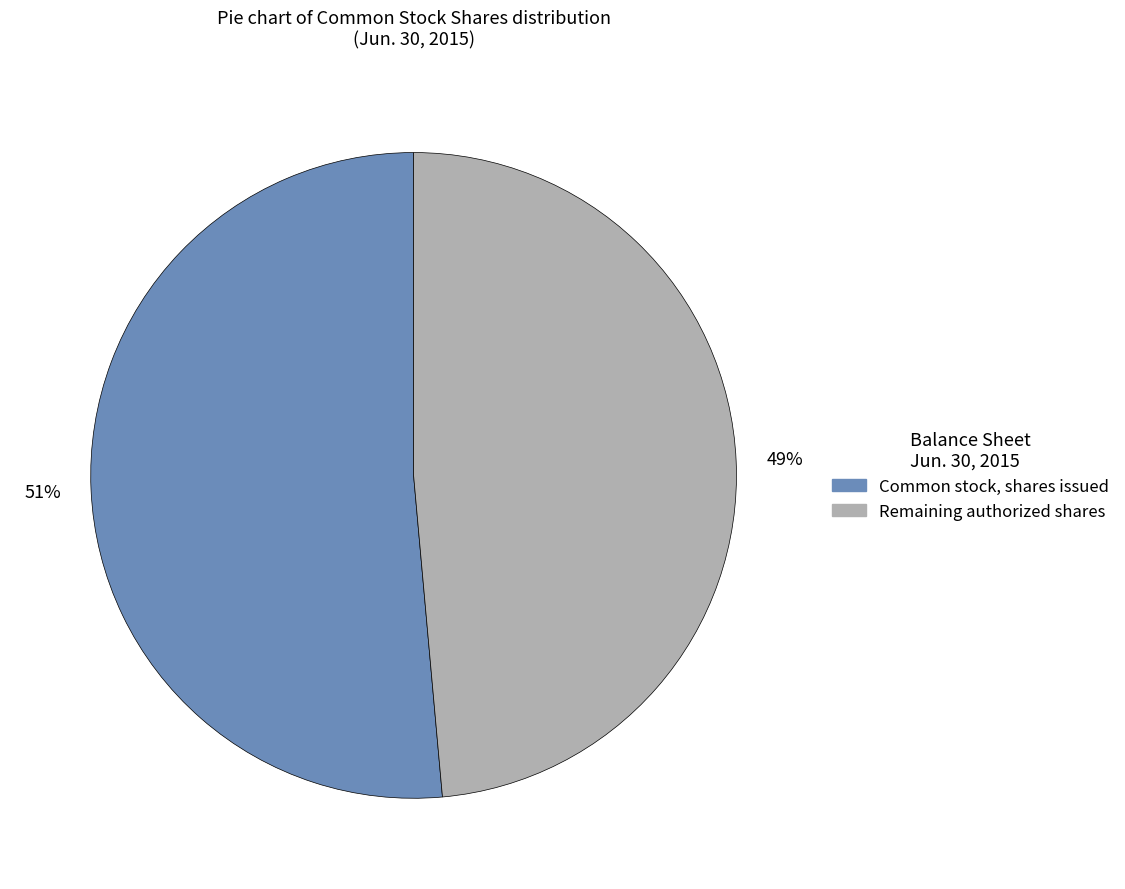

To the nearest percent, what is the average slice percentage?

50%